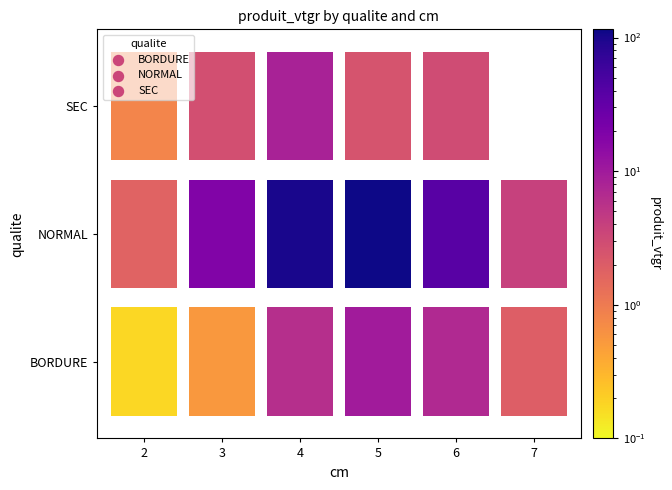

At how many categories does at least one series exceed 20?

3